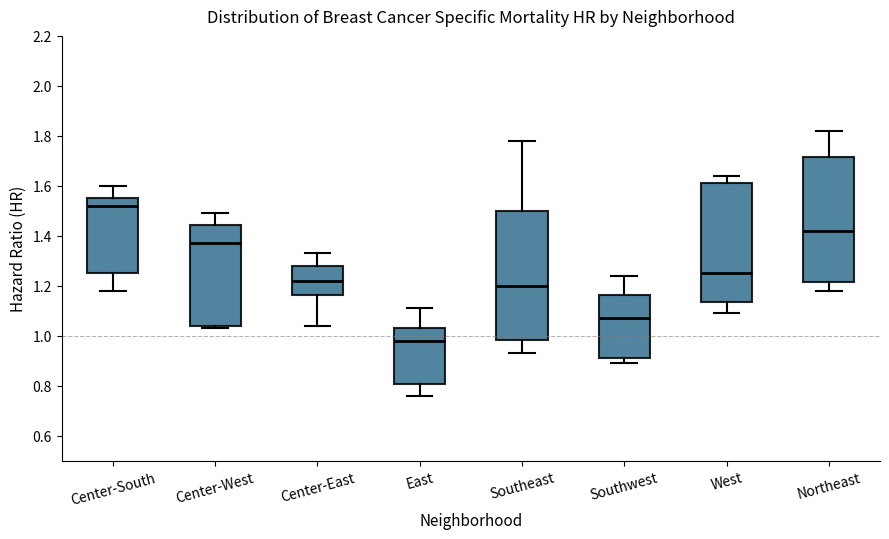

Reading left to right, read every box against the y-axis: the position of its median line, the range the box covers, and the ends of its whiskers. The values are not printed on the chart, so give them approximately, as read against the axis.

Center-South: median 1.52, box 1.26 to 1.56, whiskers 1.18 to 1.60
Center-West: median 1.38, box 1.04 to 1.44, whiskers 1.04 (just below the box's lower edge) to 1.50
Center-East: median 1.22, box 1.16 to 1.28, whiskers 1.04 to 1.34
East: median 0.98, box 0.80 to 1.04, whiskers 0.76 to 1.12
Southeast: median 1.20, box 0.98 to 1.50, whiskers 0.94 to 1.78
Southwest: median 1.08, box 0.92 to 1.16, whiskers 0.90 to 1.24
West: median 1.26, box 1.14 to 1.62, whiskers 1.10 to 1.64
Northeast: median 1.42, box 1.22 to 1.72, whiskers 1.18 to 1.82